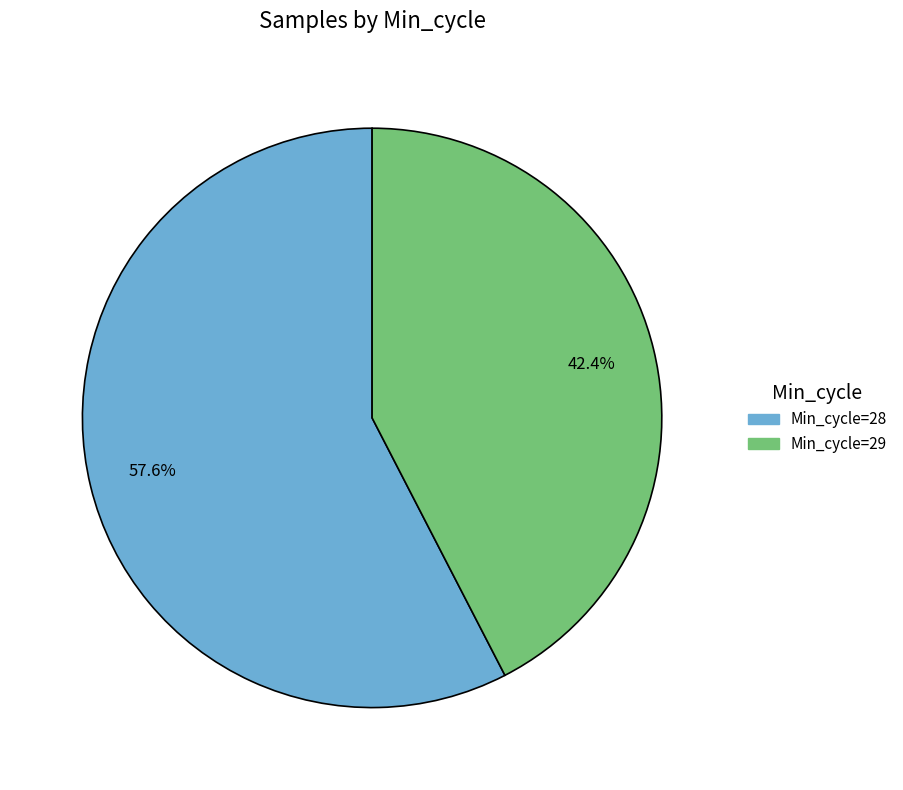

Does any single category account for the majority?

Yes